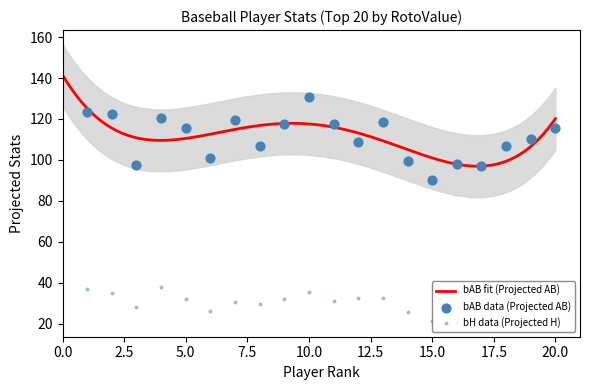

Which series has the largest total across all categories?

bAB